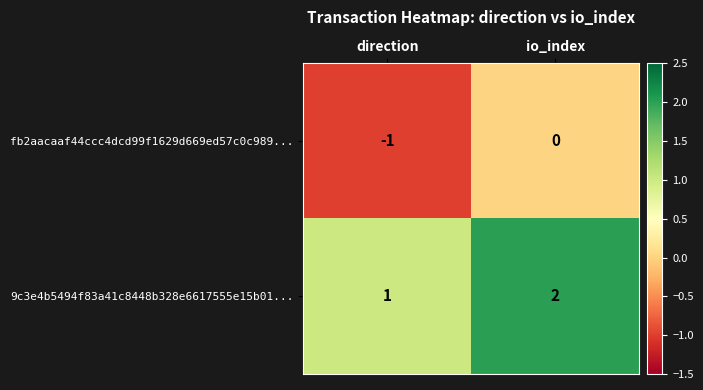

At which label is fb2aacaaf44ccc4dcd99f1629d669ed57c0c989... closest to 0?

io_index